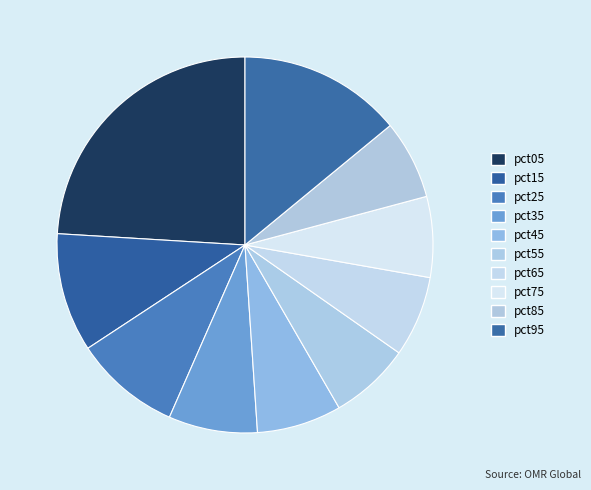

To the nearest percent, what is the average slice percentage?

10%